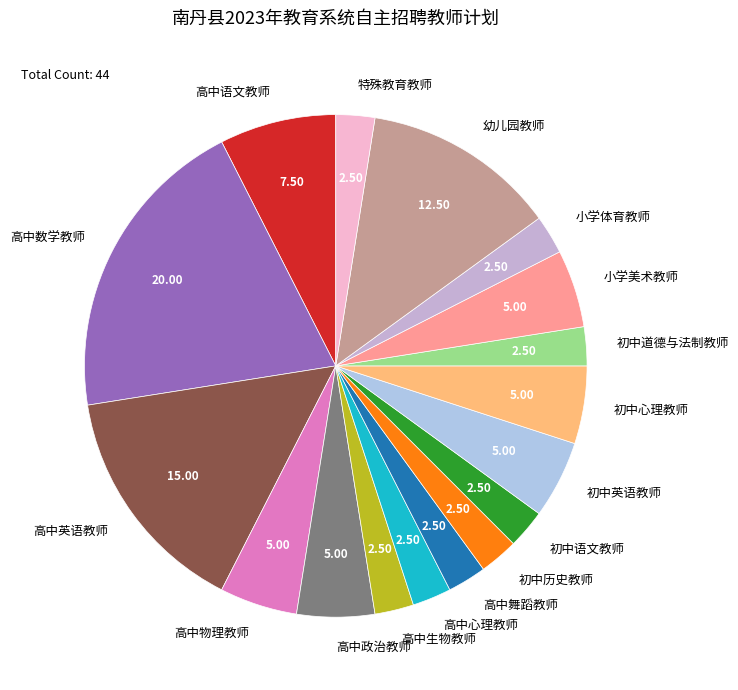

Count the number of slices in the pie.

17